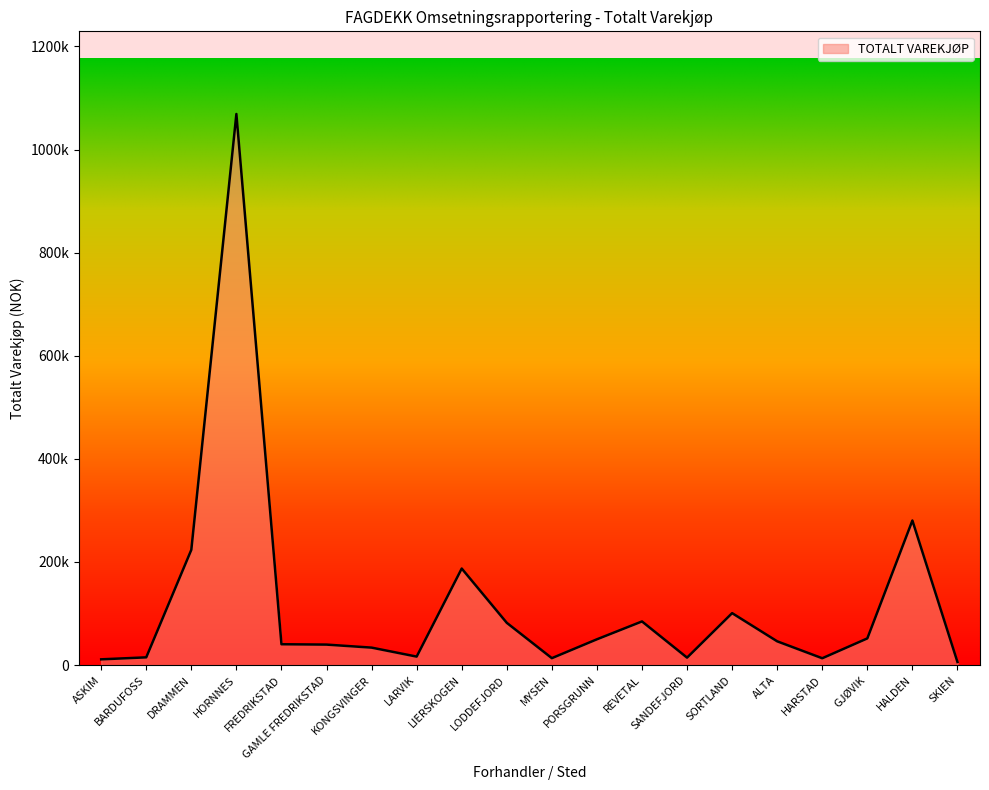

Which has a higher value, LODDEFJORD or HALDEN?

HALDEN